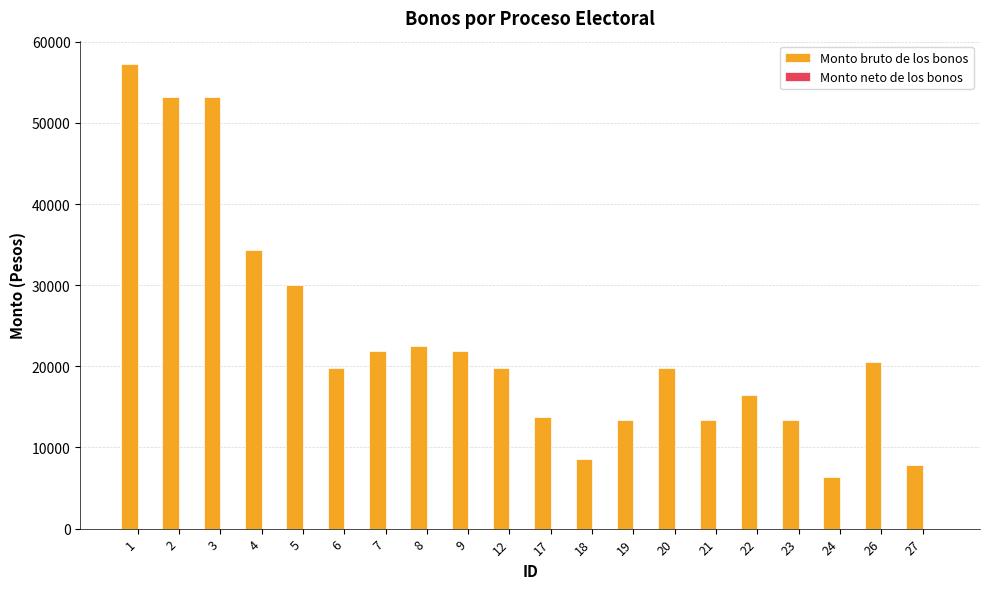

What is the smallest value displayed?

6356.3